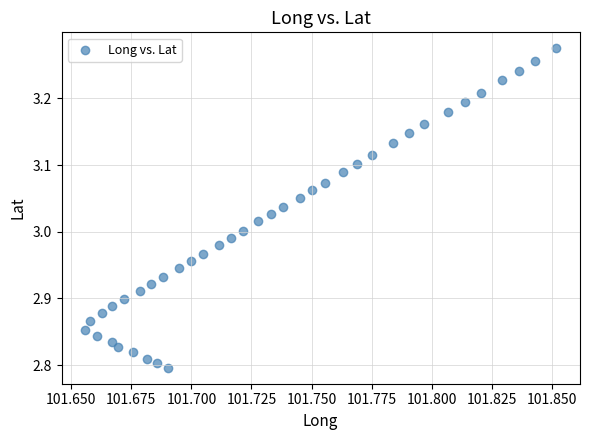

What is the range of Y values (max minus min)?

0.5